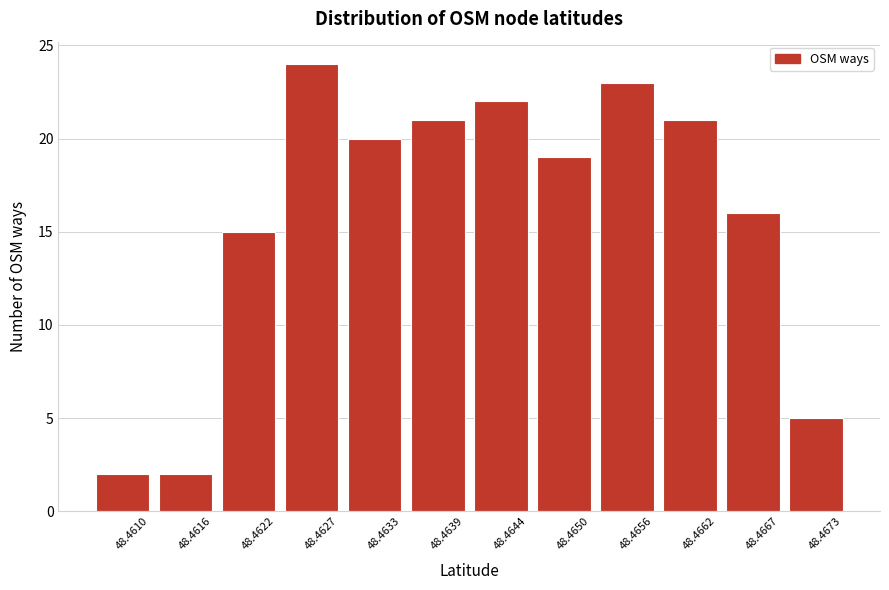

Reading left to right, what are all the values shown in this chart?

48.4610=2	48.4616=2	48.4622=15	48.4627=24	48.4633=20	48.4639=21	48.4644=22	48.4650=19	48.4656=23	48.4662=21	48.4667=16	48.4673=5